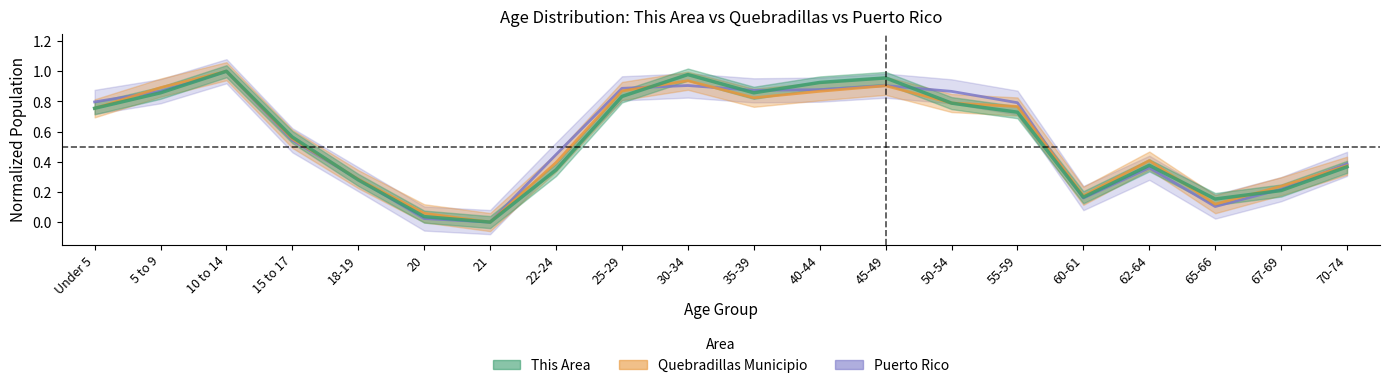

What is the total value across all series at 62-64?

1.1